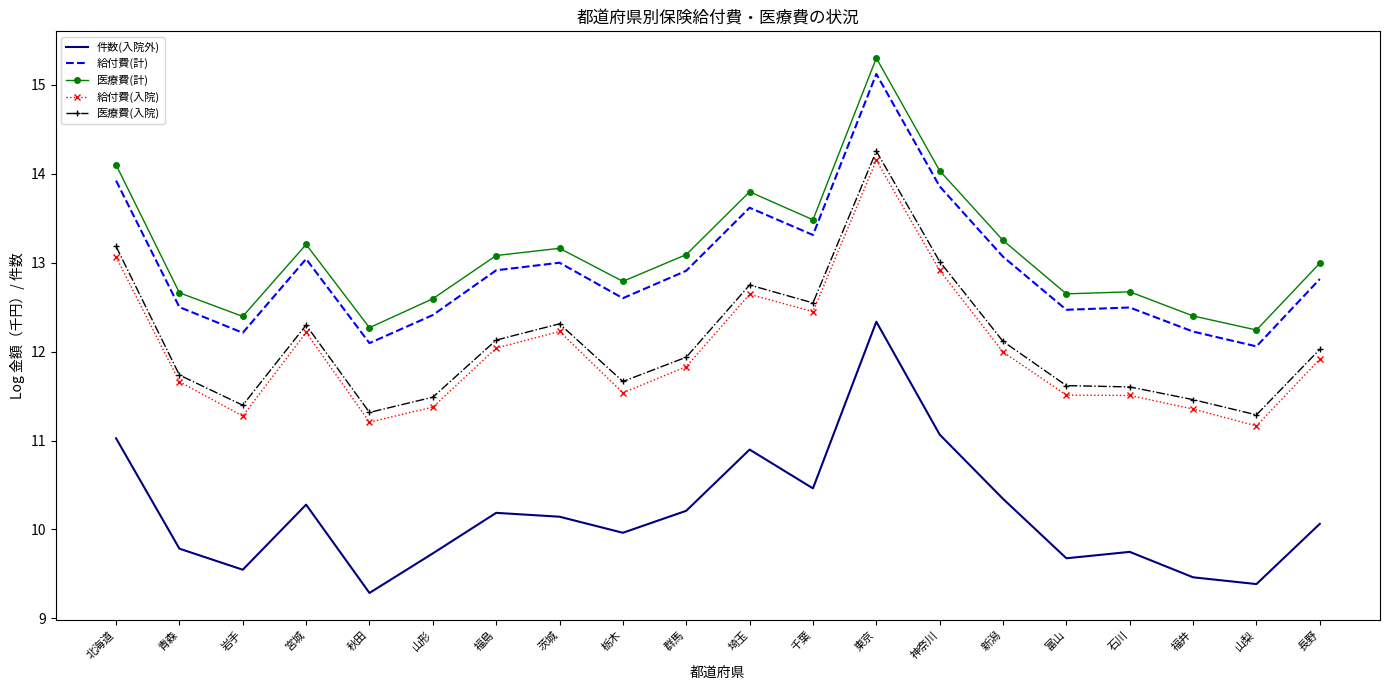

What is the difference between the 給付費(入院) values at 山形 and 群馬?

0.5